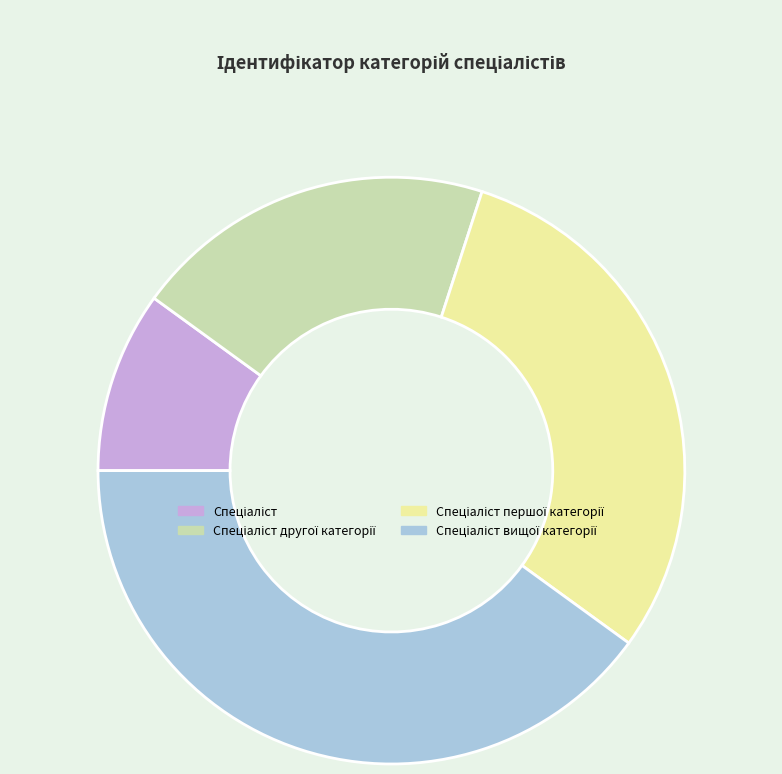

Is there a majority slice in this chart?

No